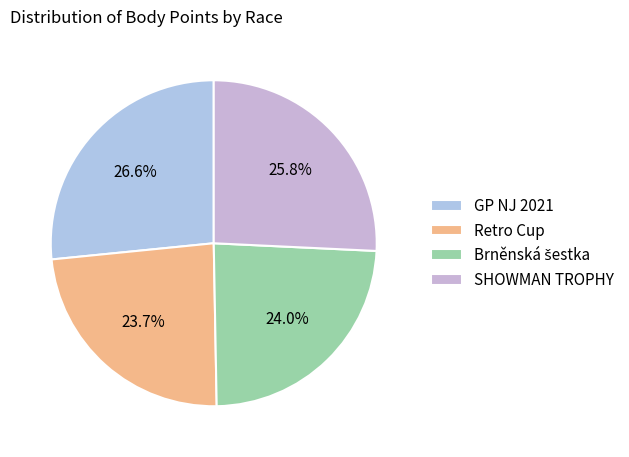

The SHOWMAN TROPHY slice represents 16% of the pie. True or false?

False